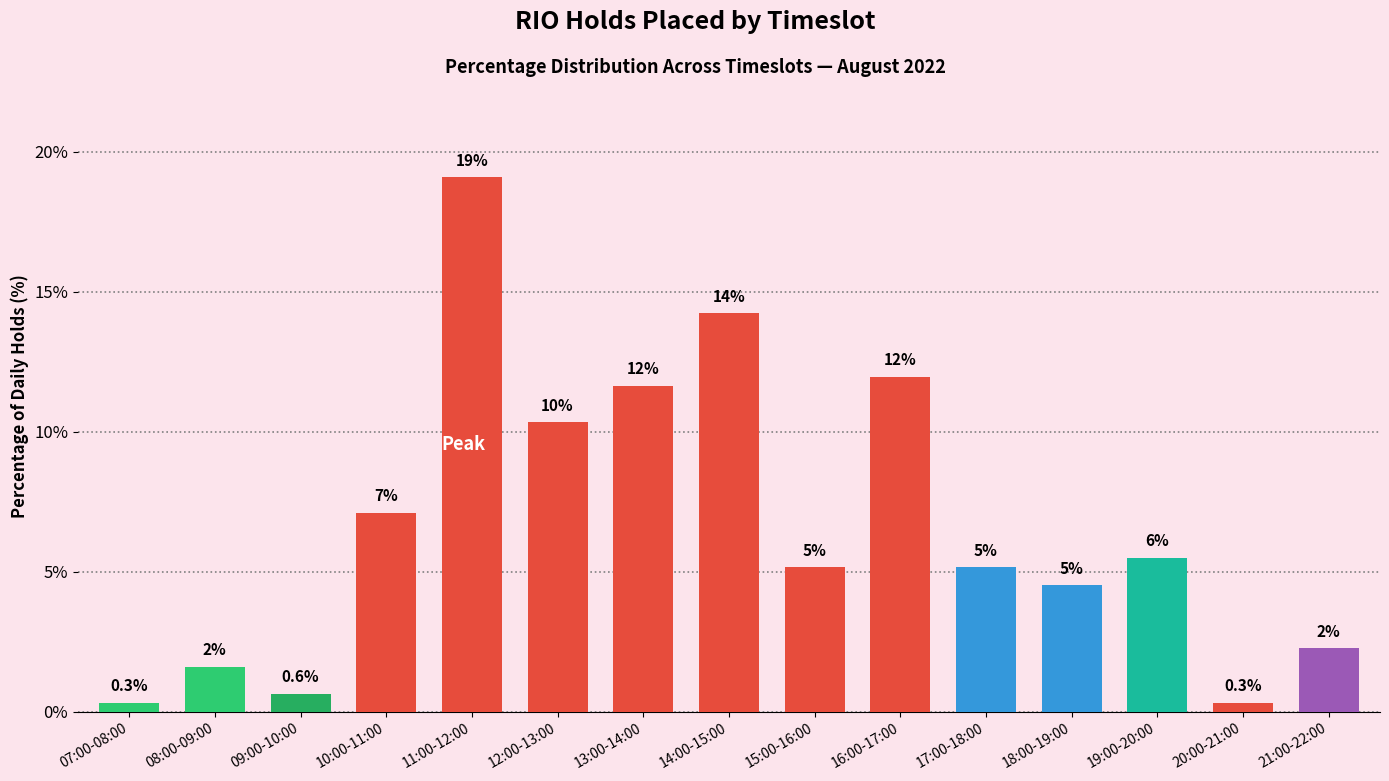

What is the change in value from 10:00-11:00 to 20:00-21:00?

-6.8